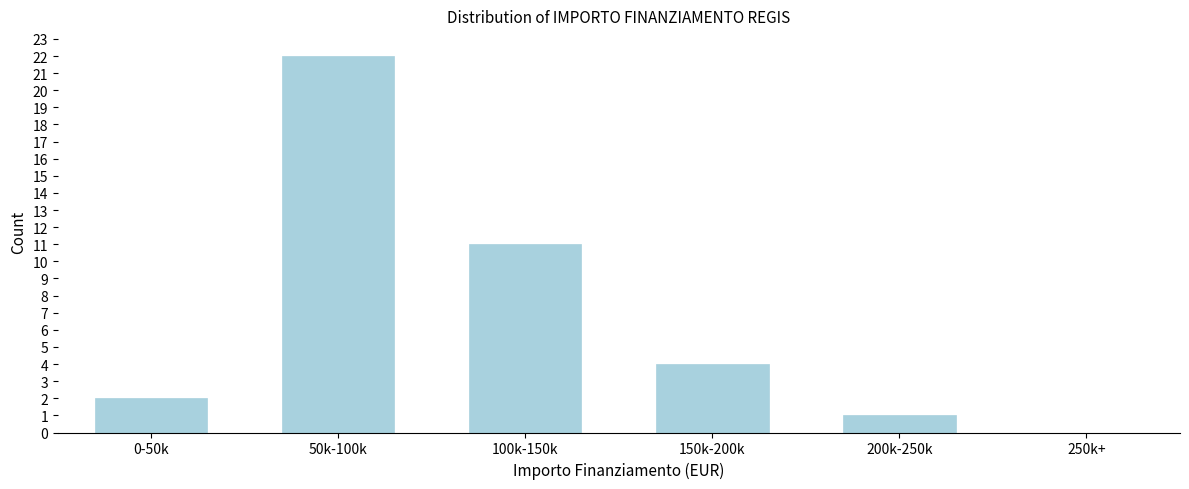

Reading right to left, what are all the values shown in this chart?

250k+=0	200k-250k=1	150k-200k=4	100k-150k=11	50k-100k=22	0-50k=2